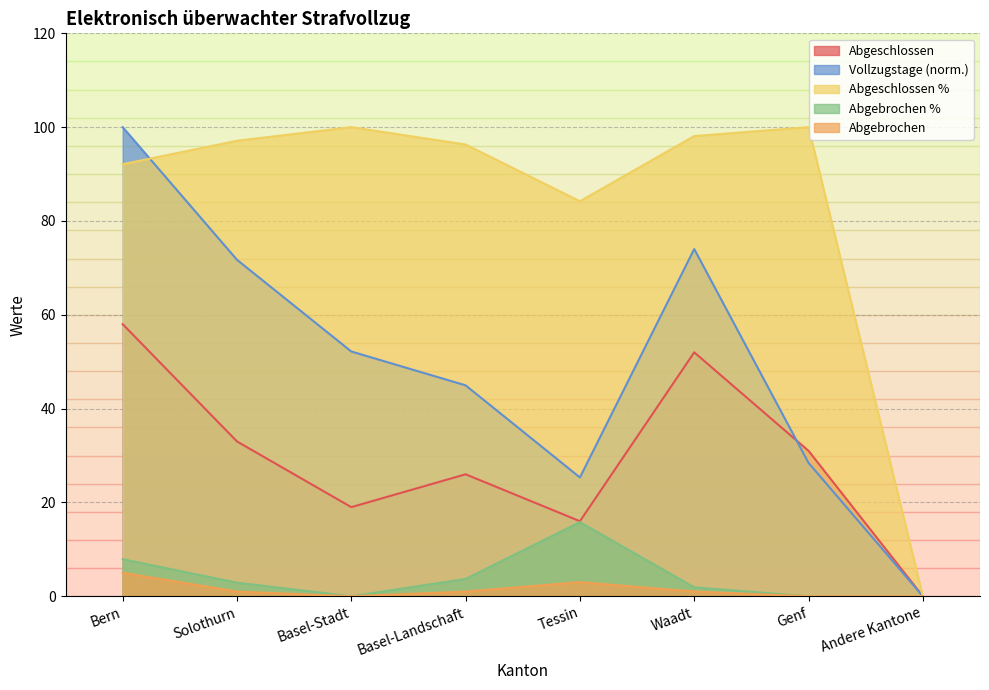

At which category does Abgebrochen reach its first local valley?

Basel-Stadt